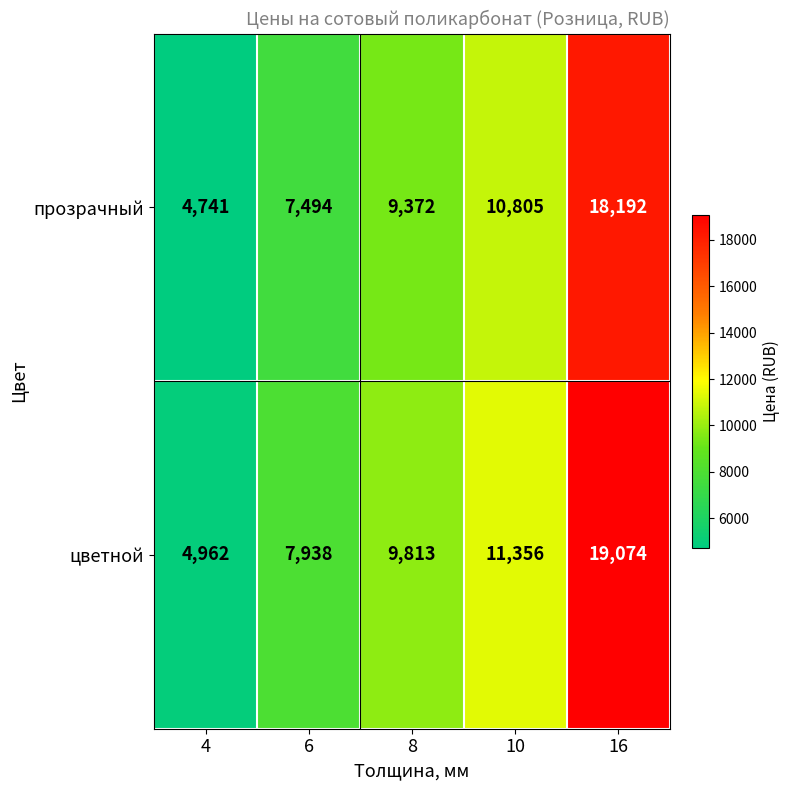

Rank the series by their maximum value, from lowest to highest.

прозрачный, цветной